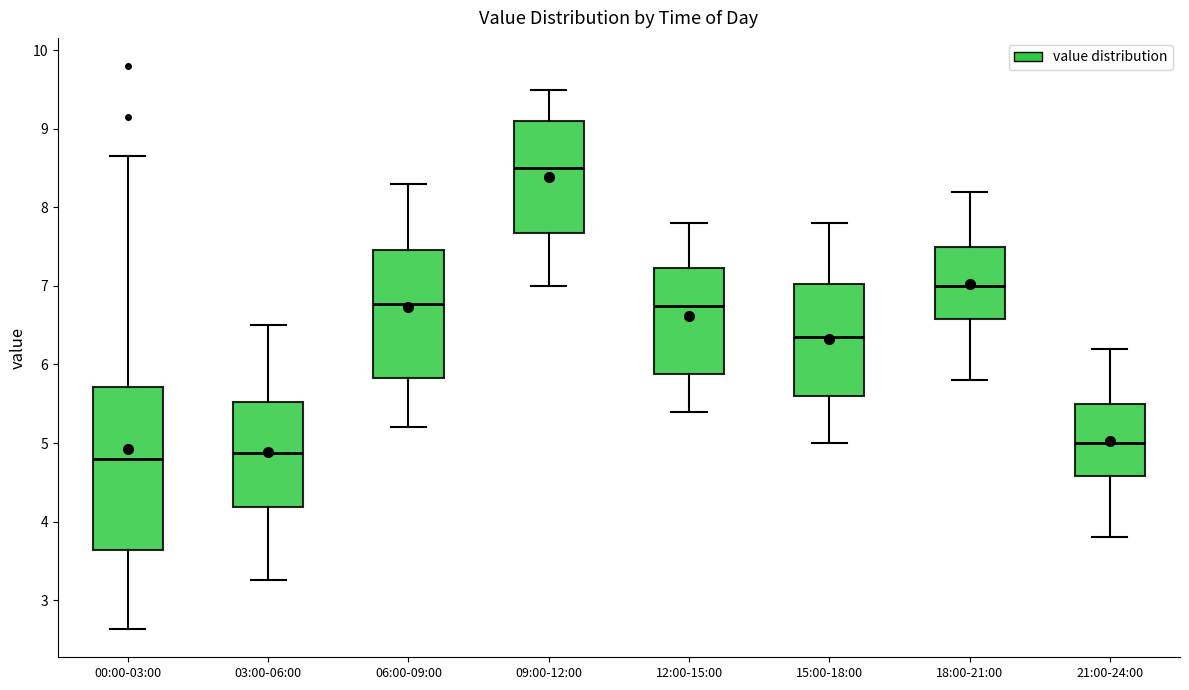

Which box is the tallest, from its lower edge to its upper edge?

00:00-03:00